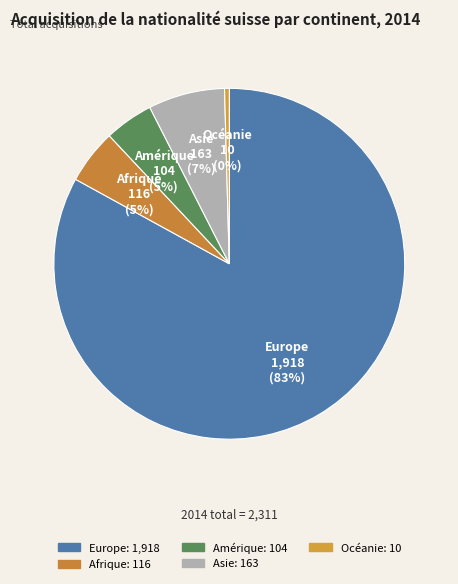

To the nearest percent, what is the combined percentage of Amérique and Afrique?

10%